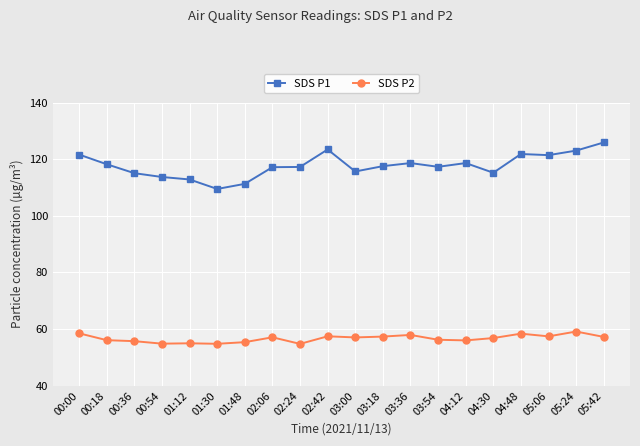

What is the minimum value for SDS P1?

109.5